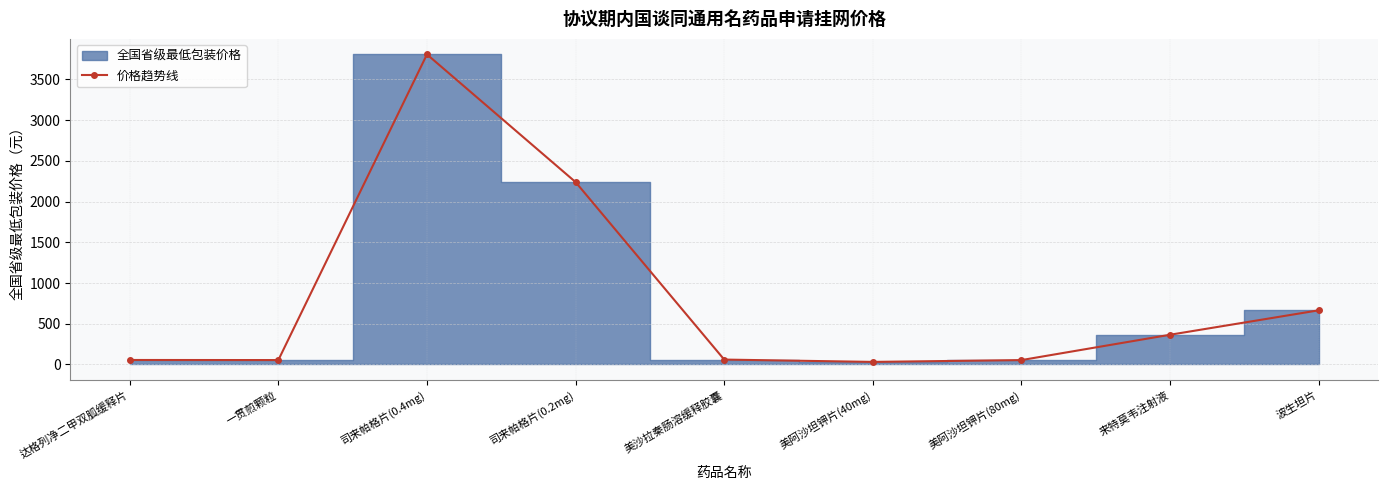

What is the average value?

814.4